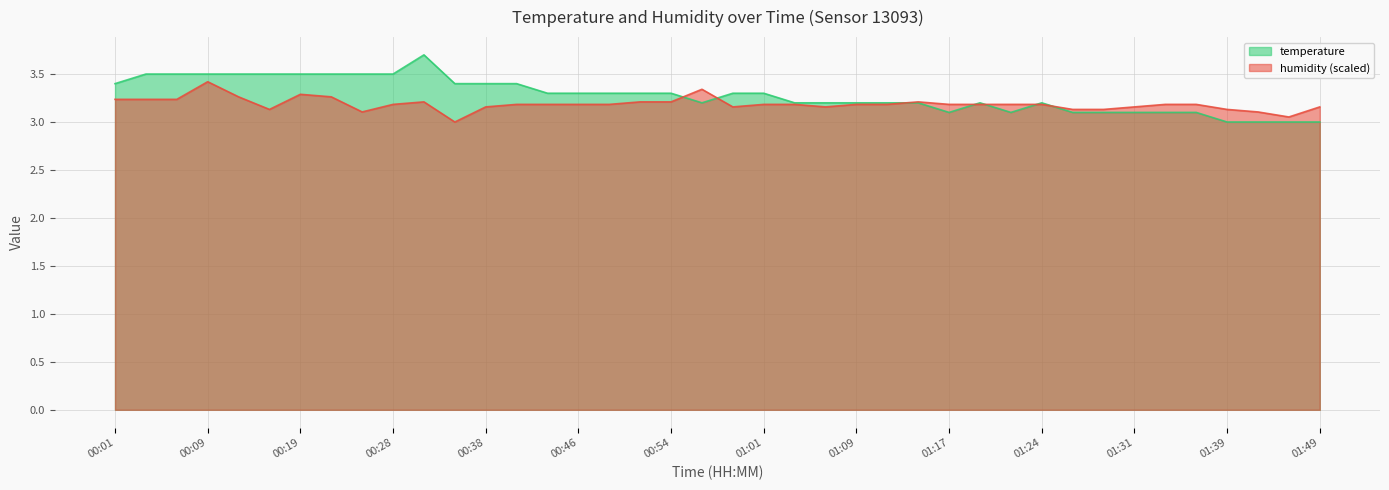

What is the spread (max minus min) of values at 00:26?

0.4